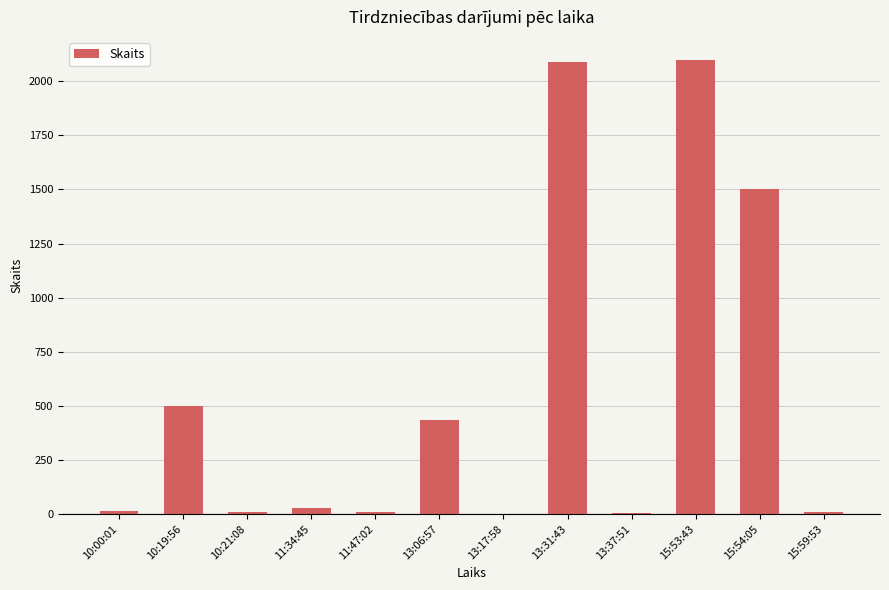

At which label is the value closest to 1050?

15:54:05